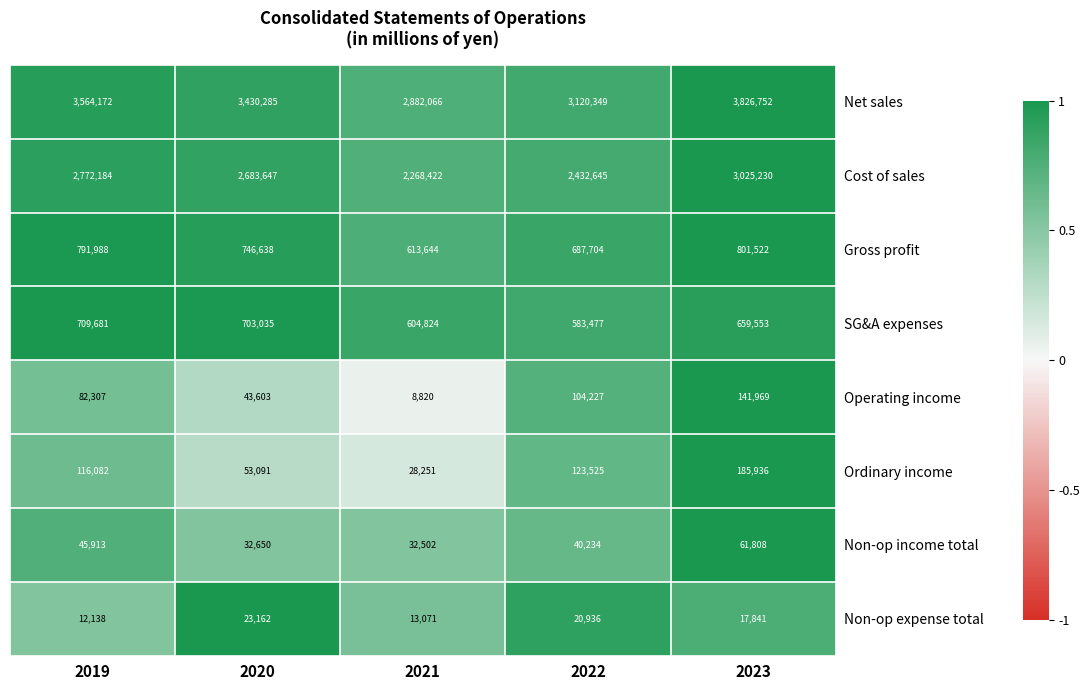

Rank the series at 2022 from highest to lowest value.

Net sales, Cost of sales, Gross profit, SG&A expenses, Ordinary income, Operating income, Non-op income total, Non-op expense total